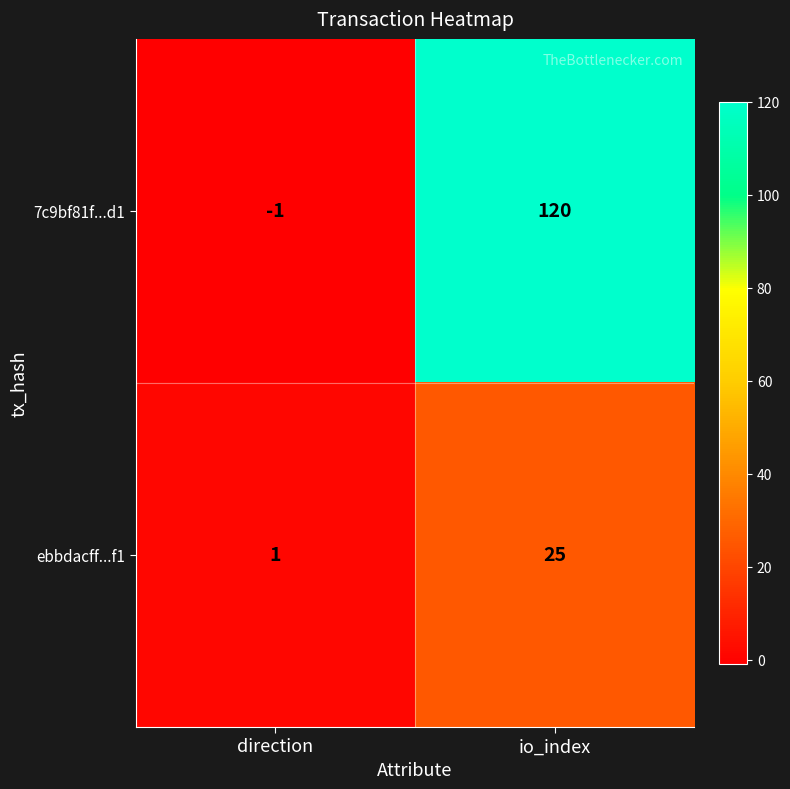

What is the total value across all series at io_index?

145